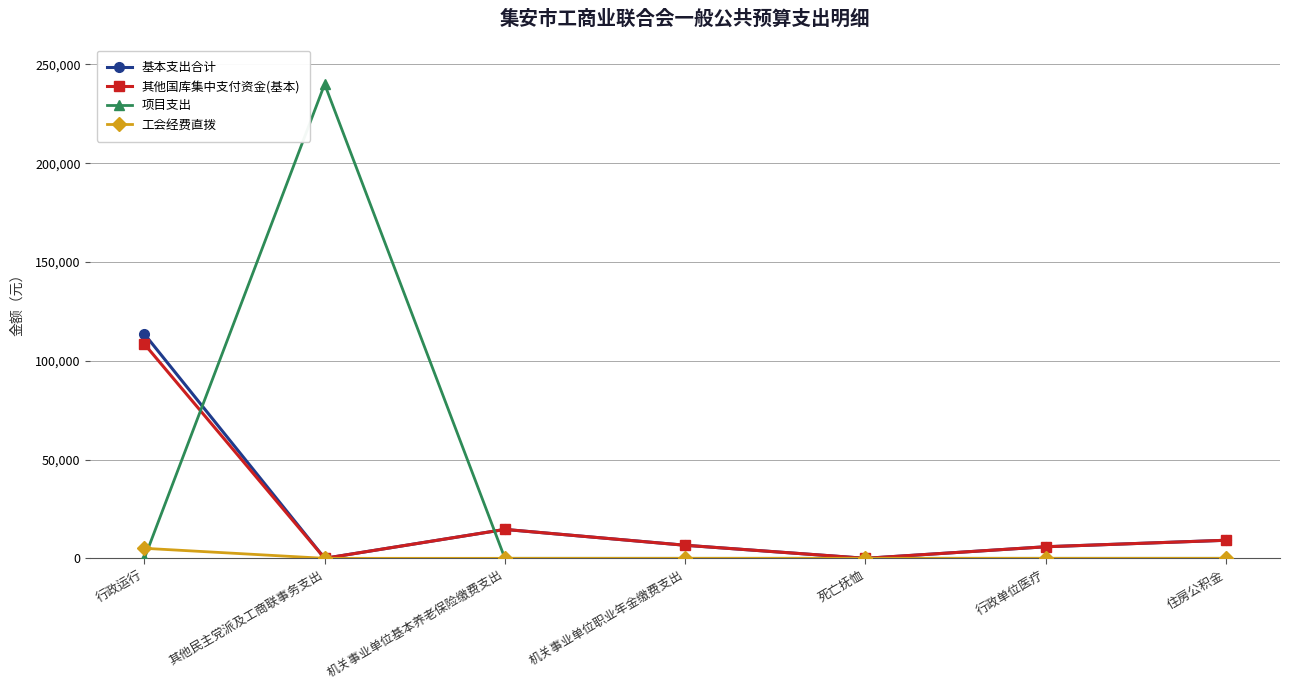

How many lines are shown in the chart?

4